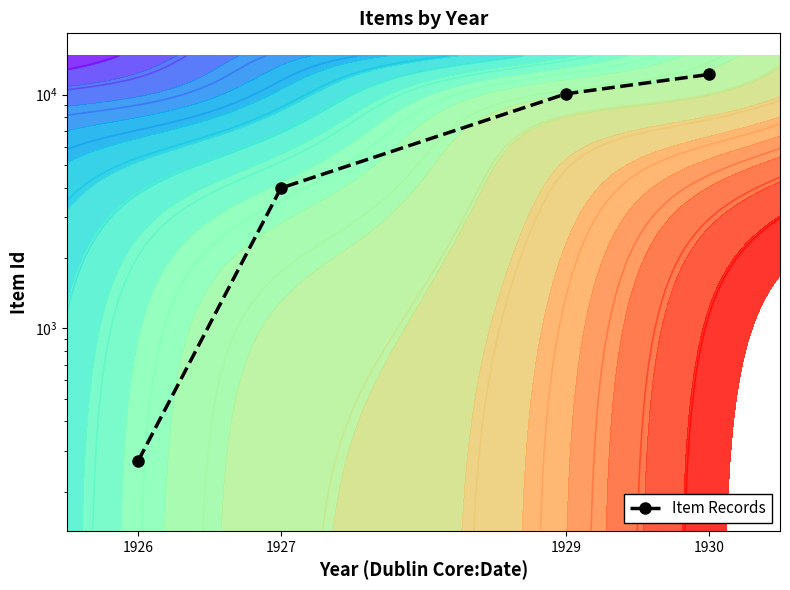

List the labels in order of value, largest first.

1930, 1929, 1927, 1926